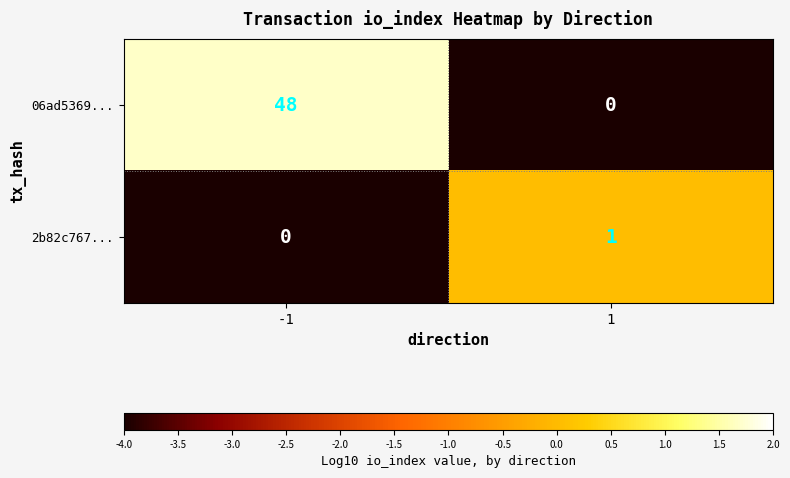

Is the value of 2b82c767... at -1 greater than the value of 06ad5369... at -1?

No